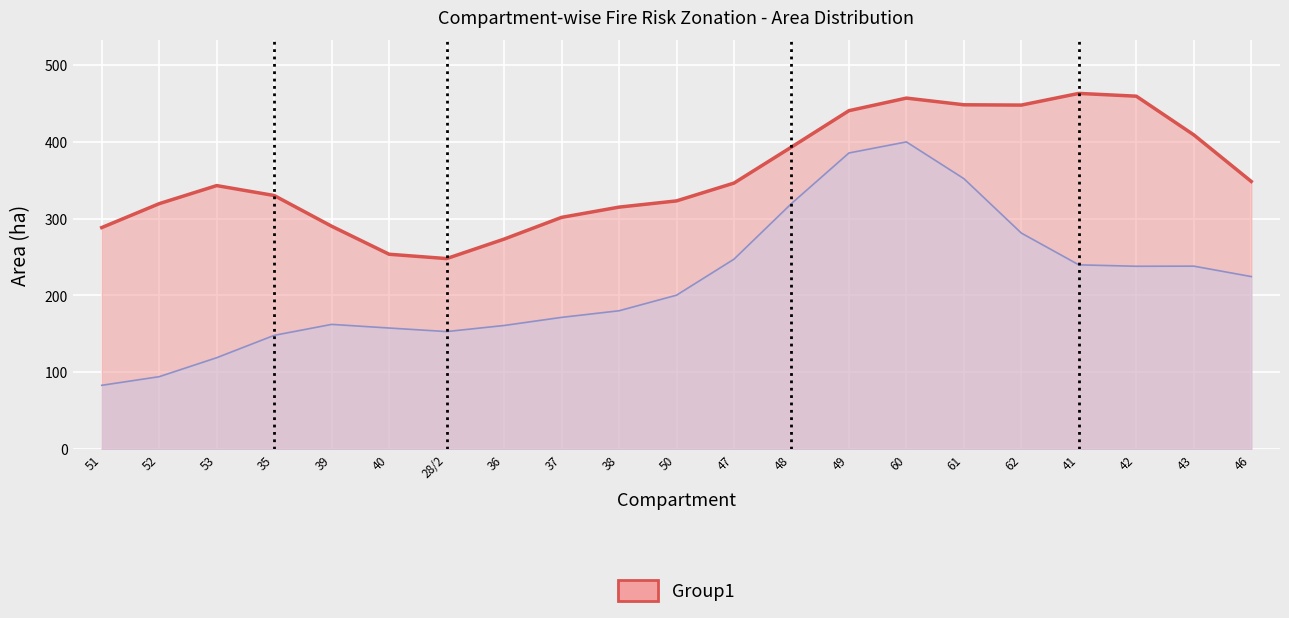

What is the value of the 12th point from the left?

346.2